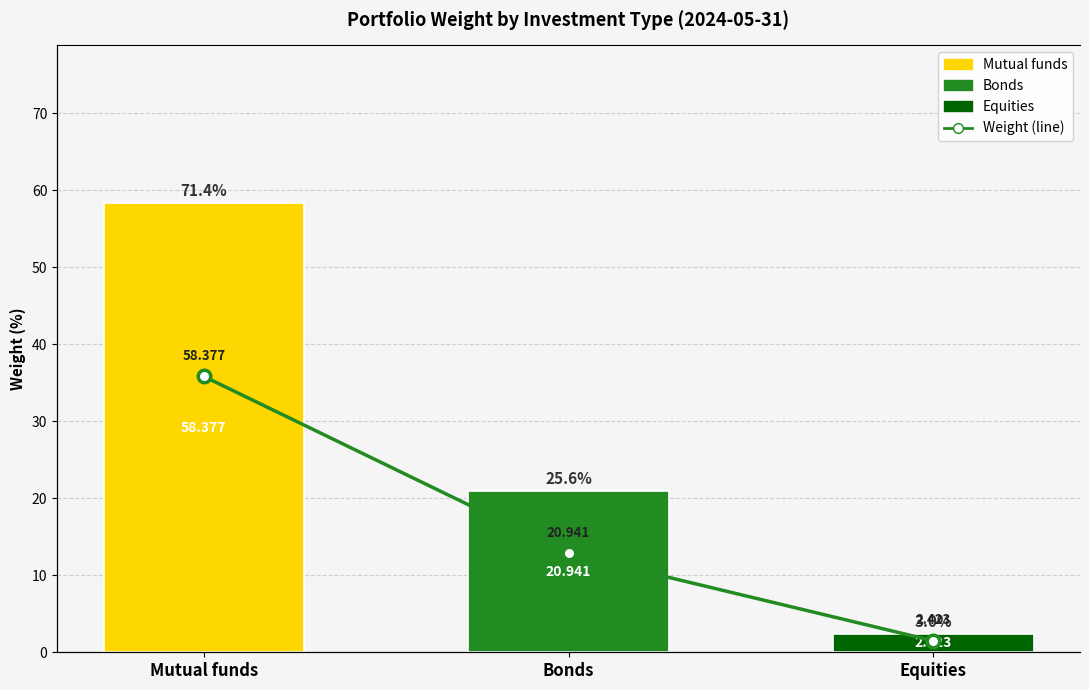

Between Equities and Bonds, which is larger?

Bonds